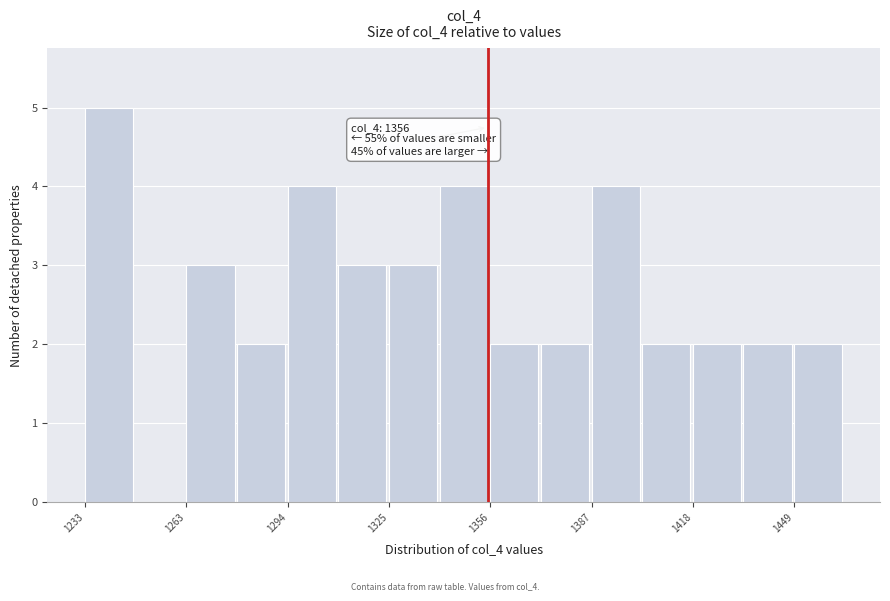

Read against the x-axis, roughly where is the centre of the tallest bar?

1240